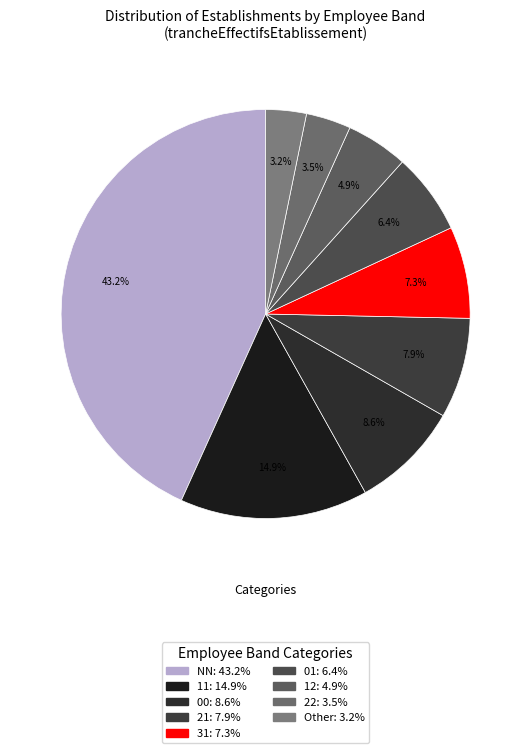

To the nearest percent, what portion does 00 represent?

9%